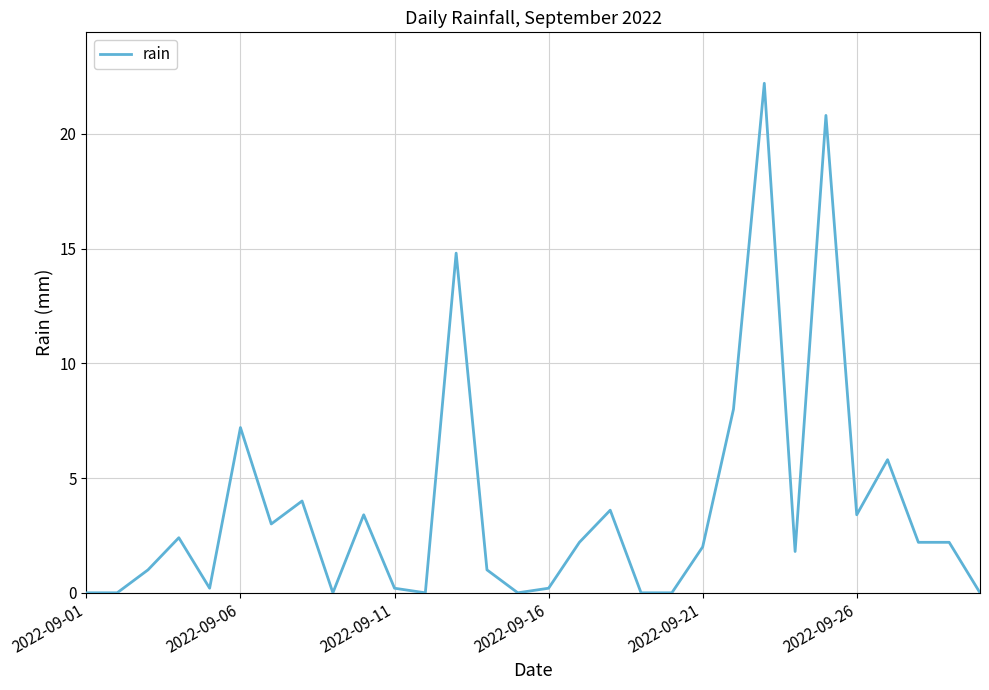

What is the greatest value displayed?

22.2